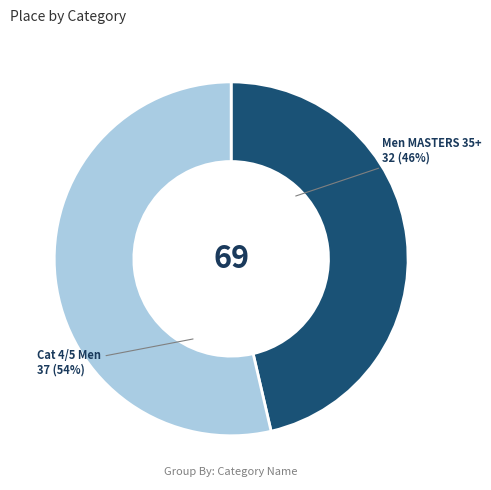

To the nearest percent, what is the average slice percentage?

50%